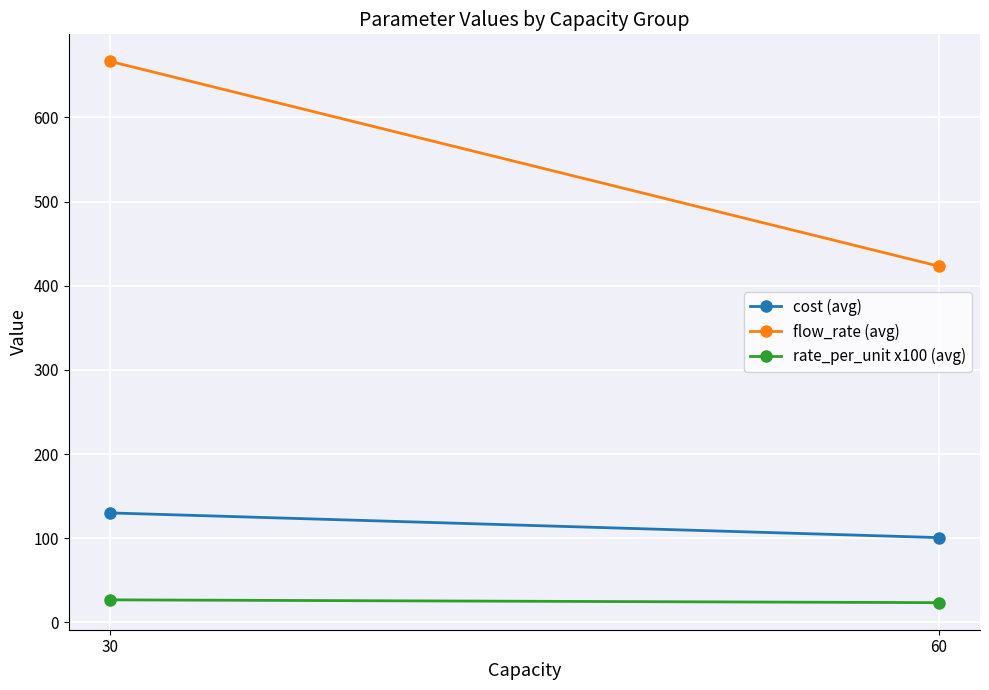

Where is rate_per_unit x100 (avg) nearest to the value 25?

30